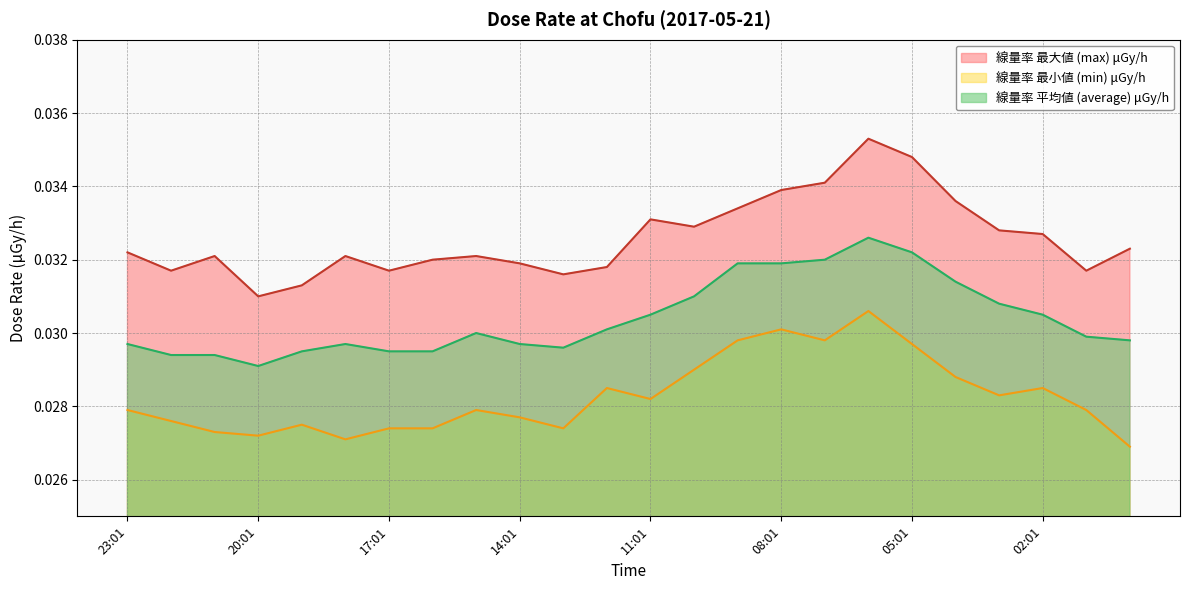

Where is max nearest to the value 0?

20:01